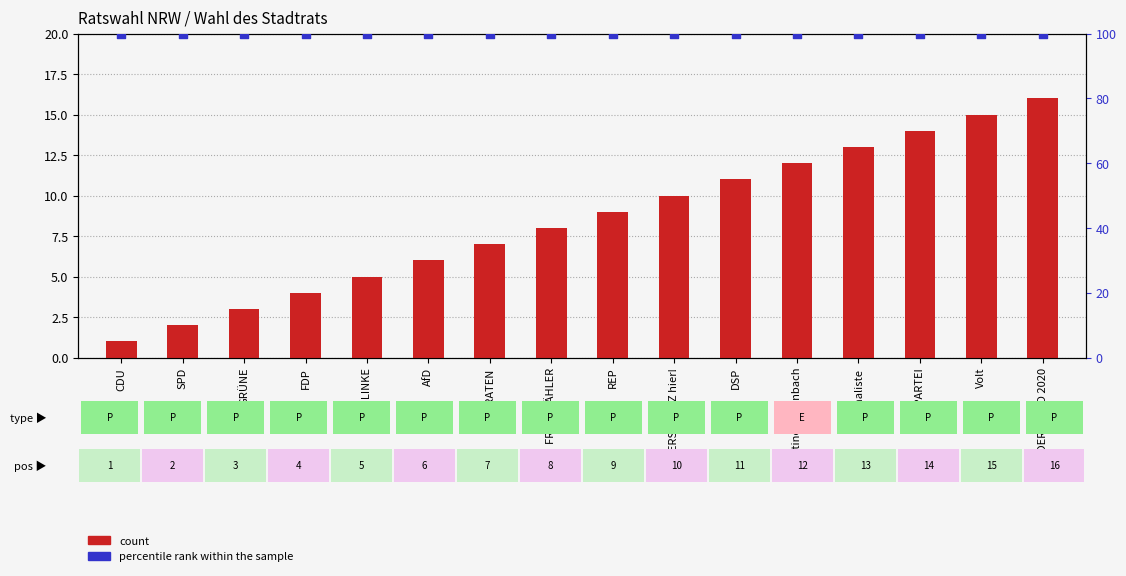

Which series has the largest Y range (max minus min)?

count